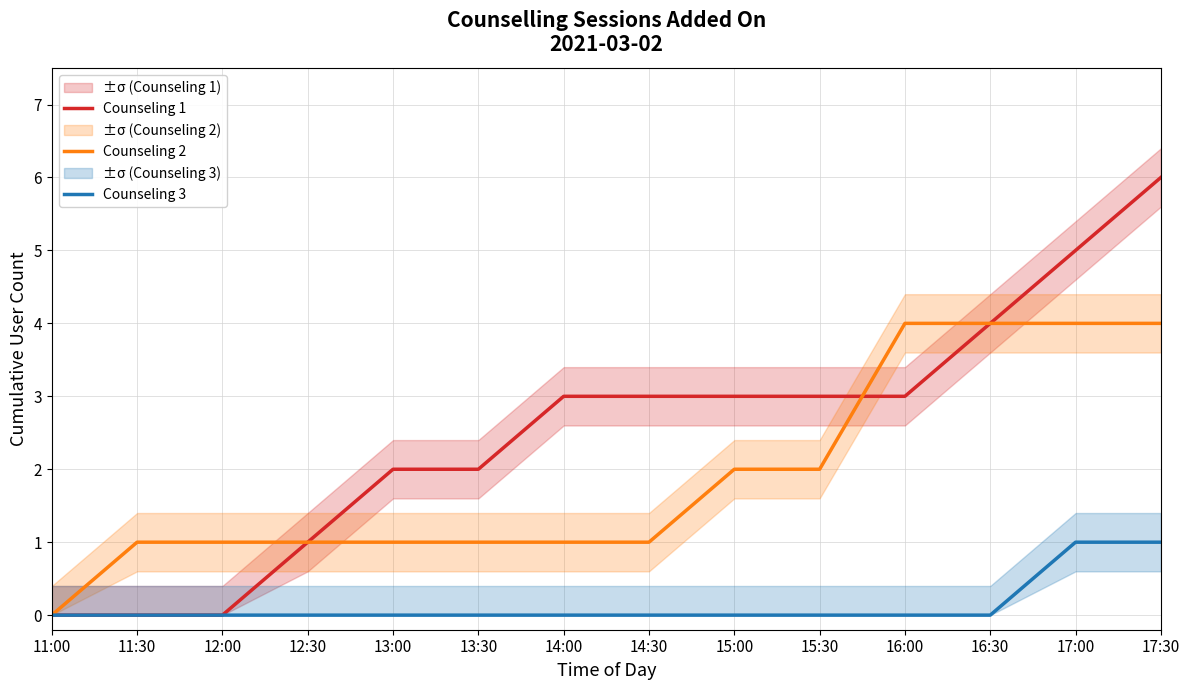

Is the value of Counseling 3 at 13:30 greater than the value of Counseling 2 at 16:00?

No